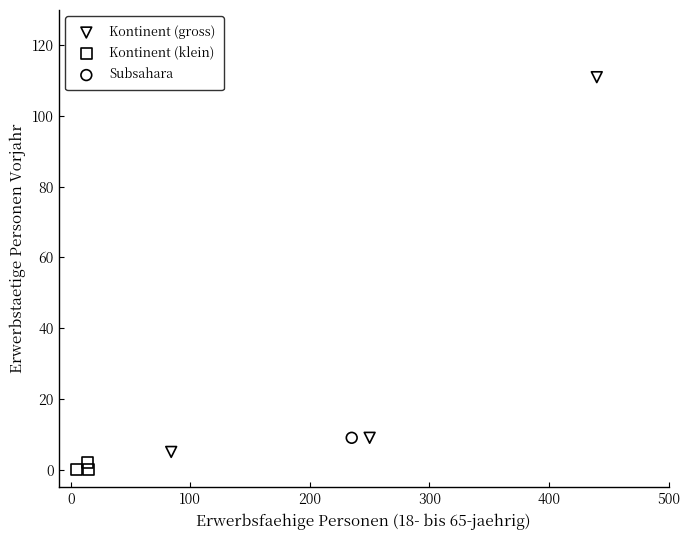

Which series reaches the minimum Y coordinate?

Kontinent (klein)